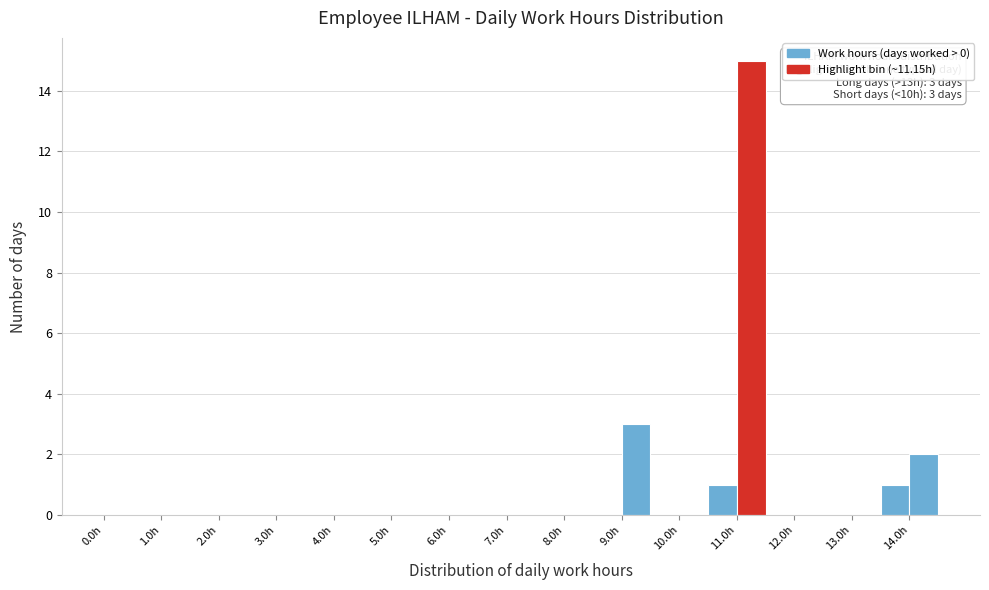

Which range on the x-axis has the tallest bar?

11.0 to 11.5